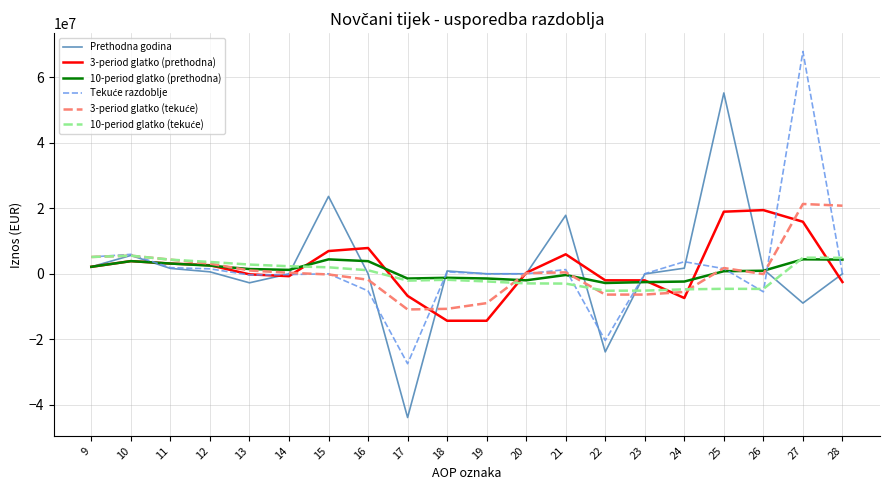

Is the value of 3-period glatko (prethodna) at 25 greater than the value of Prethodna godina at 23?

Yes